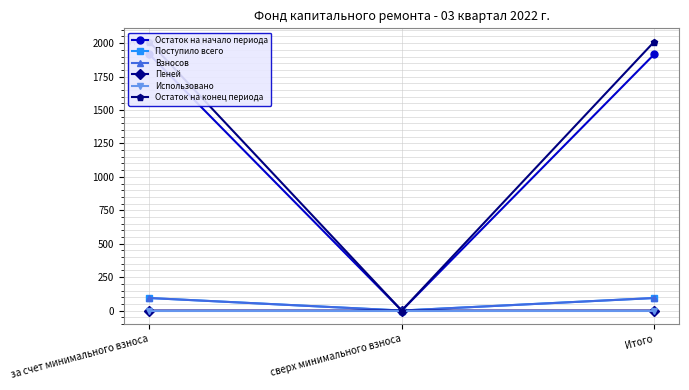

Which series has the widest spread of values?

Остаток на конец периода